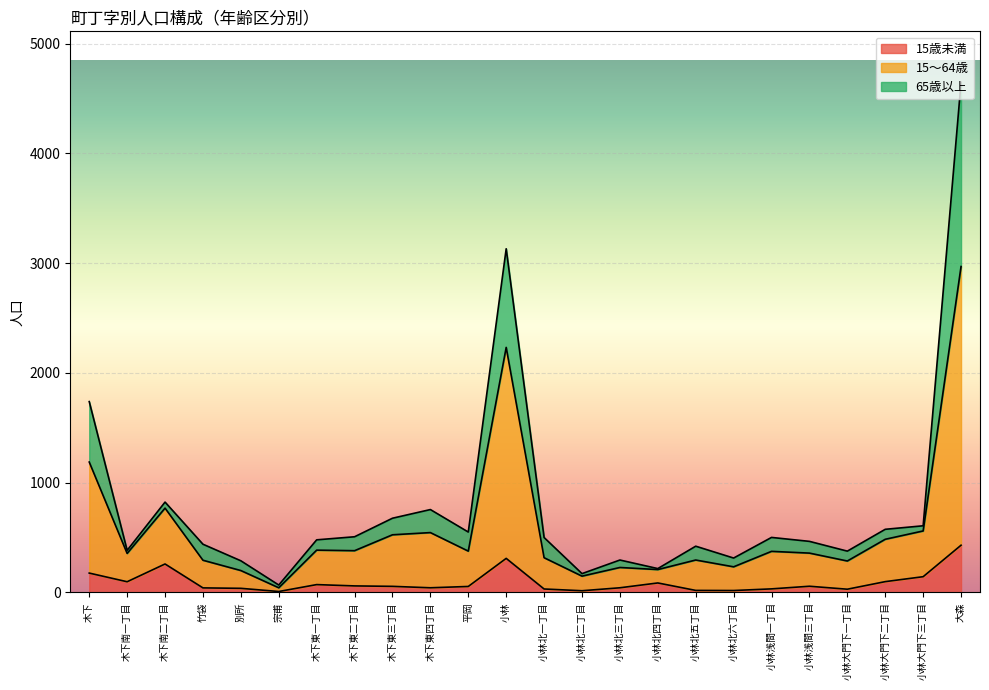

At which label does 15歳未満 reach its peak?

大森